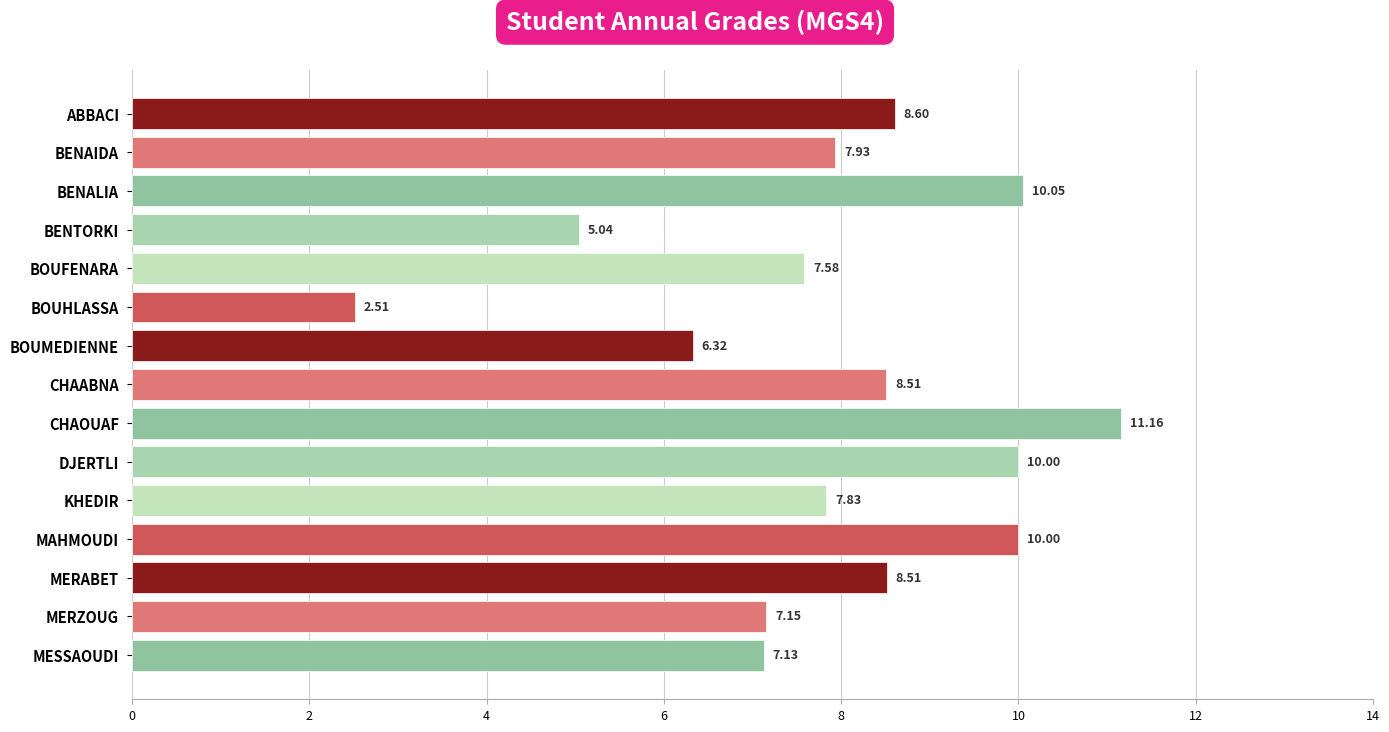

What is the average value?

7.9